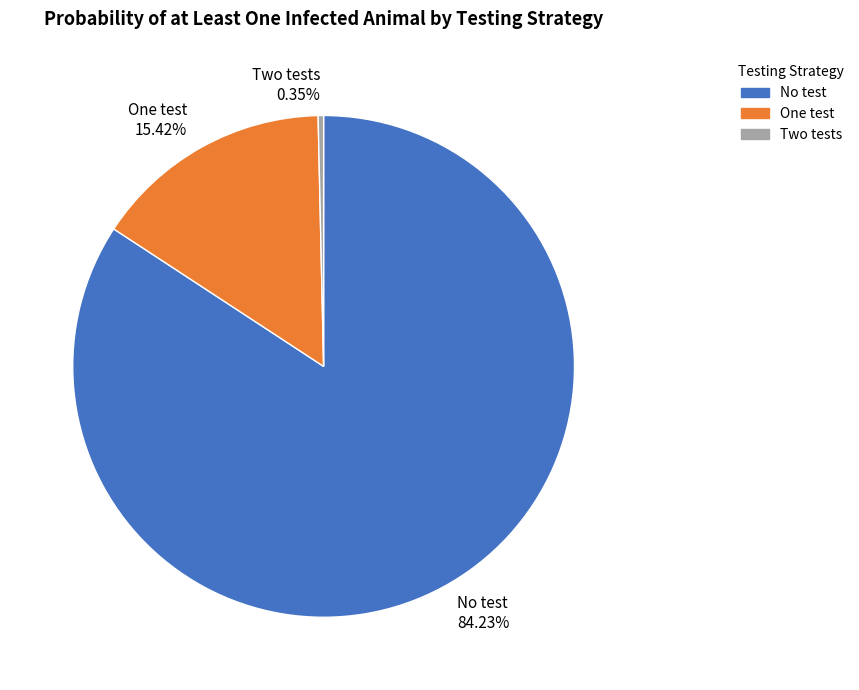

Rank the categories by value from highest to lowest.

No test, One test, Two tests